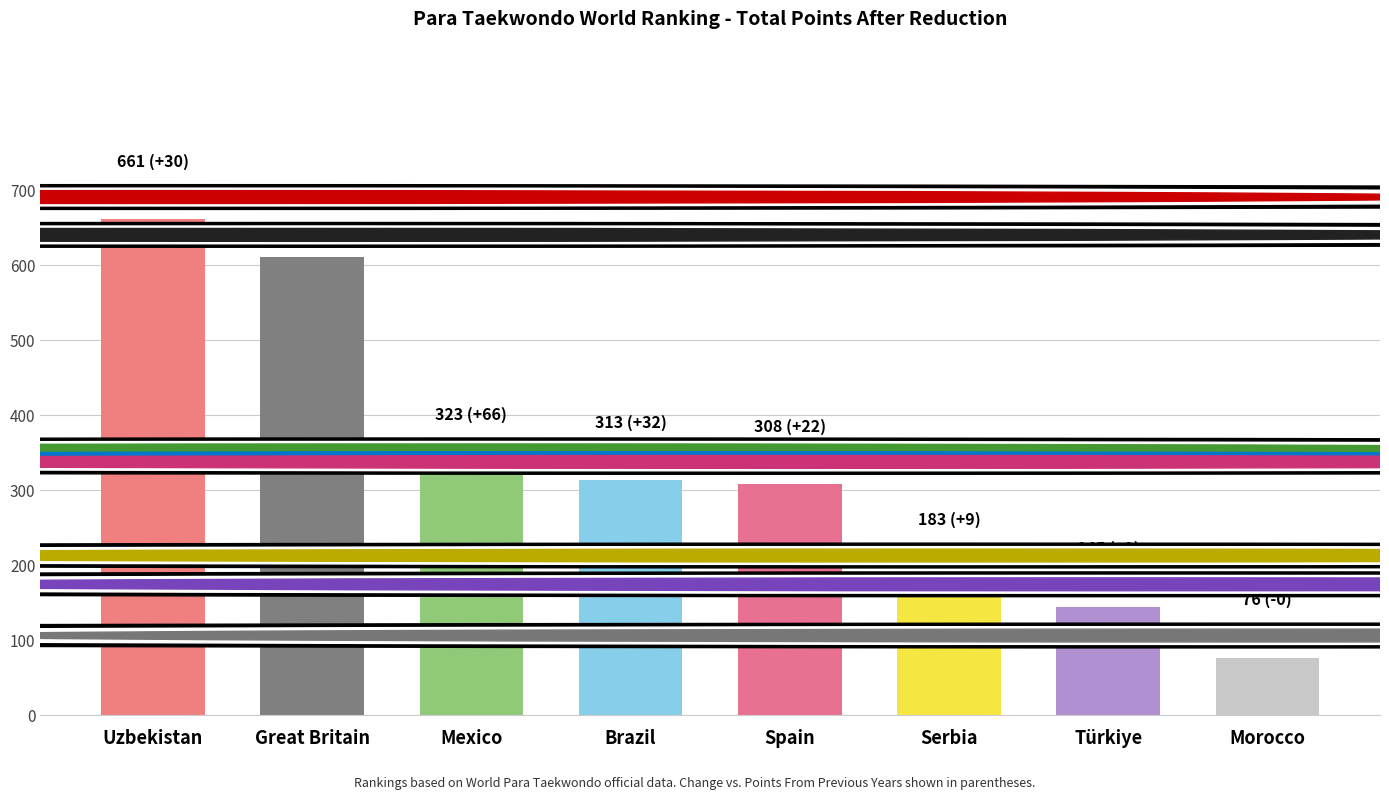

The value at Brazil is 313.0. True or false?

True